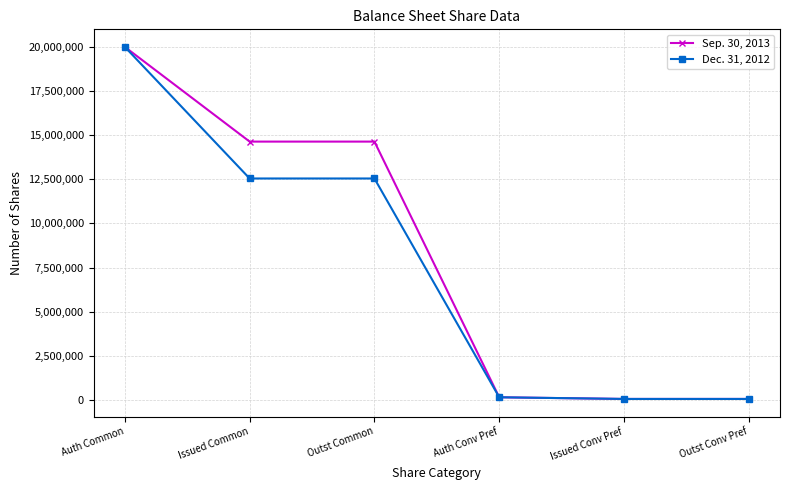

What is the average value of the Dec. 31, 2012 series?

7557333